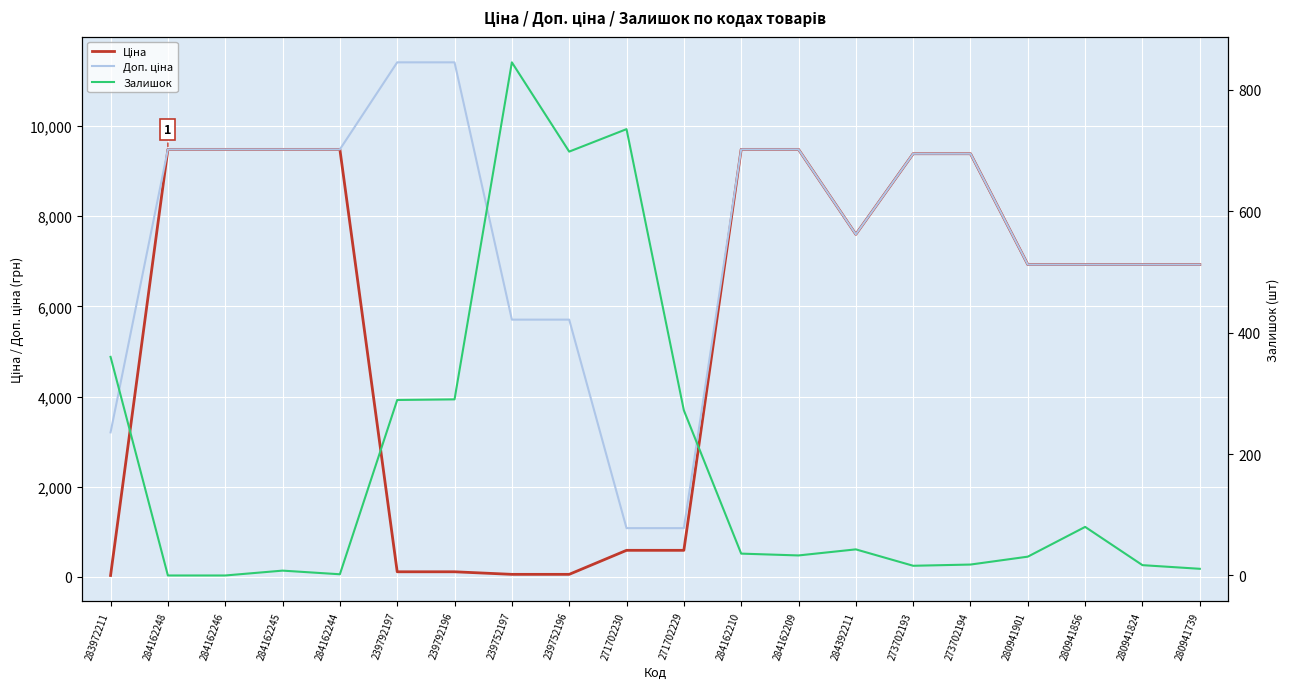

At how many categories does at least one series exceed 6660?

15